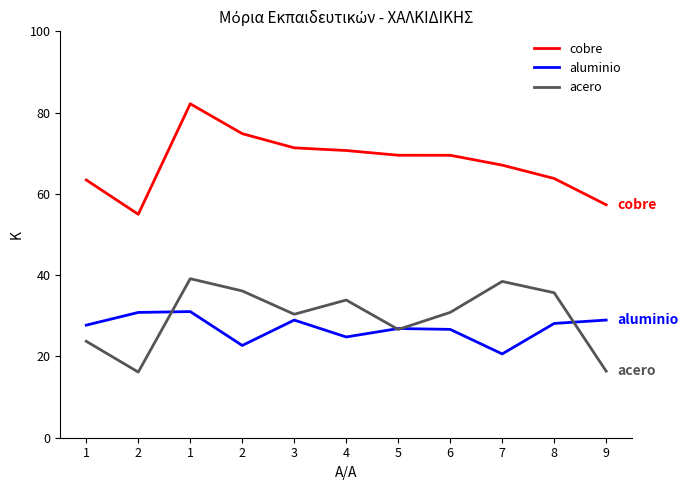

What is the lowest value of the acero series?

16.1